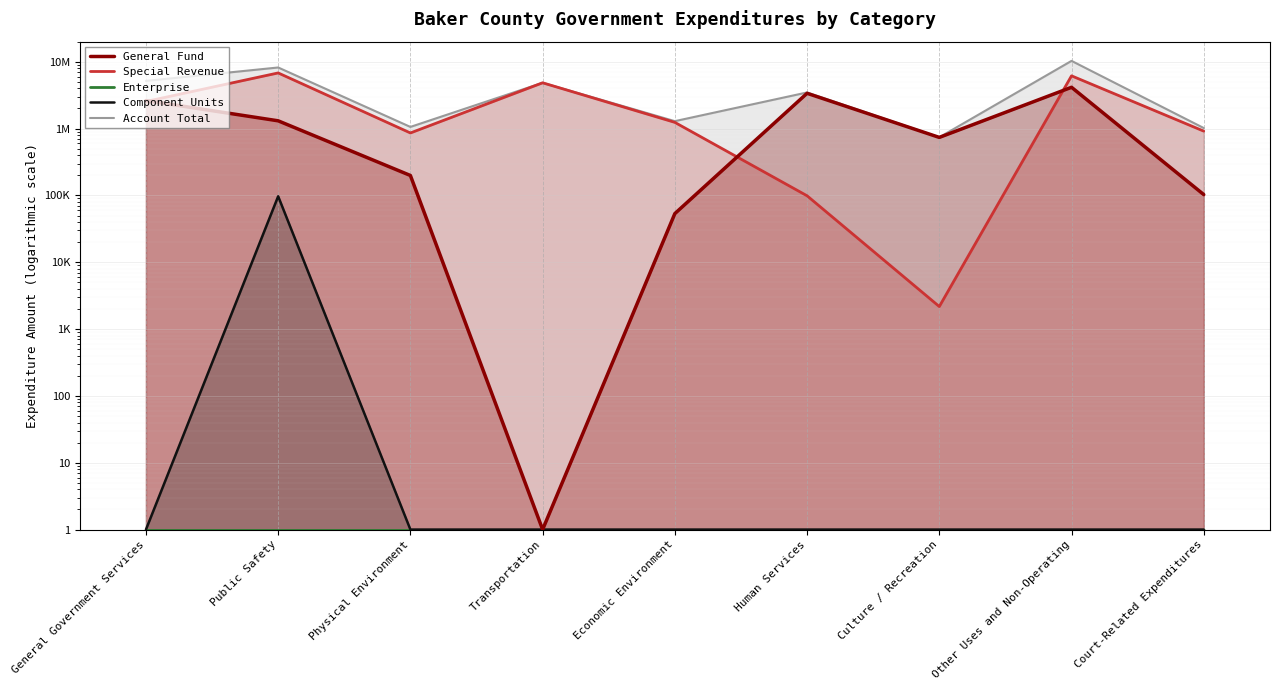

Rank the series by their maximum value, from lowest to highest.

Enterprise, Component Units, General Fund, Special Revenue, Account Total